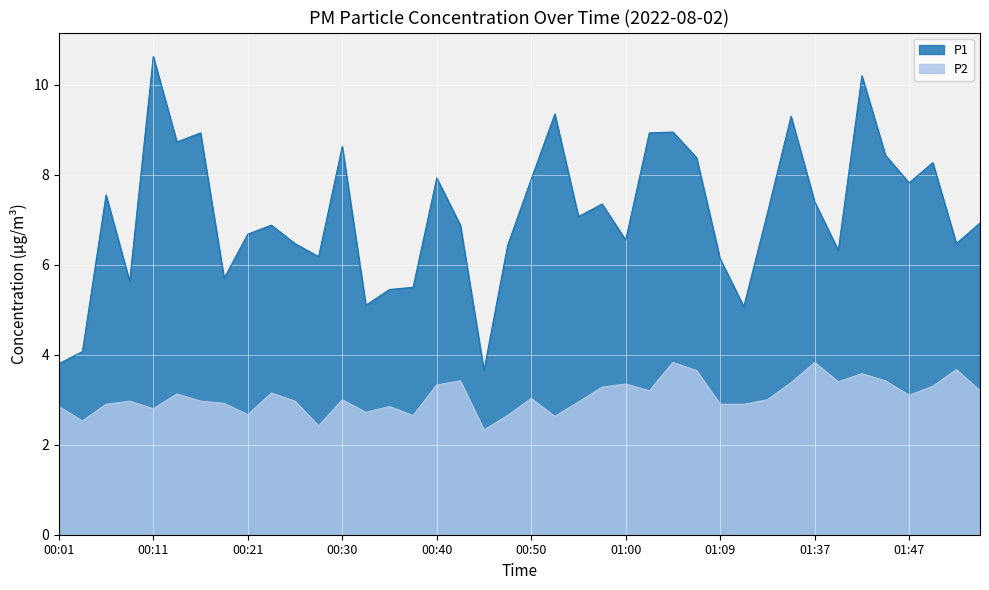

Rank the series by their maximum value, from lowest to highest.

P2, P1